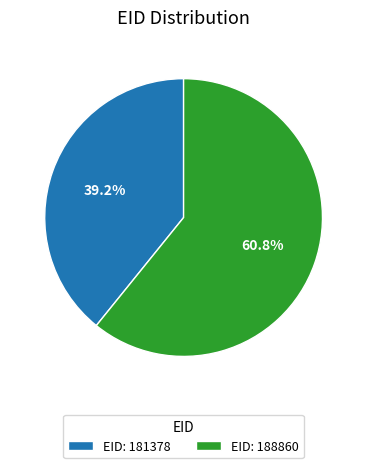

Which category accounts for the majority?

EID: 188860